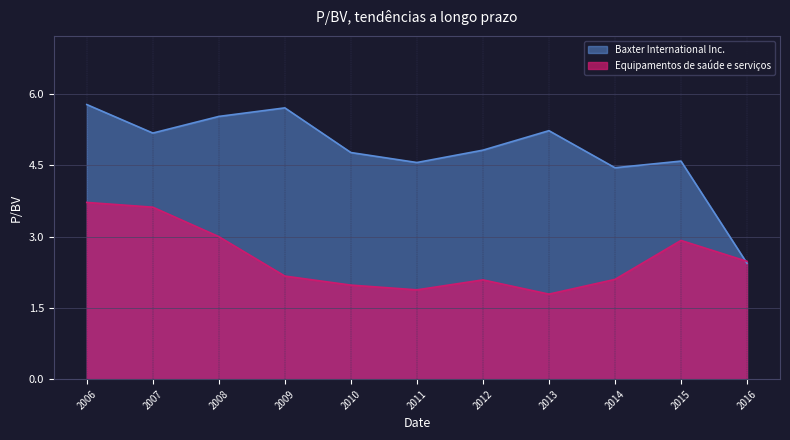

Reading right to left, transcribe all the data shown in this chart.

Baxter International Inc.: 2016=2.4	2015=4.6	2014=4.5	2013=5.2	2012=4.8	2011=4.6	2010=4.8	2009=5.7	2008=5.5	2007=5.2	2006=5.8
Equipamentos de saúde e serviços: 2016=2.5	2015=2.9	2014=2.1	2013=1.8	2012=2.1	2011=1.9	2010=2.0	2009=2.2	2008=3.0	2007=3.6	2006=3.7